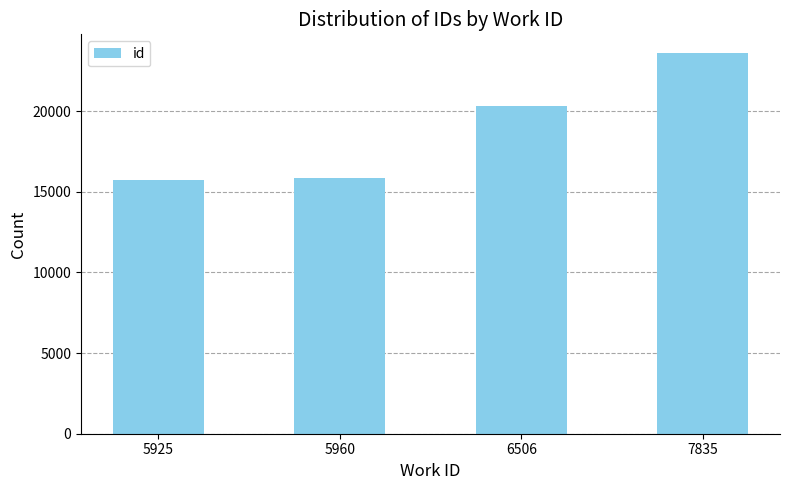

Is it true that the value at 5925 is 15712?

True